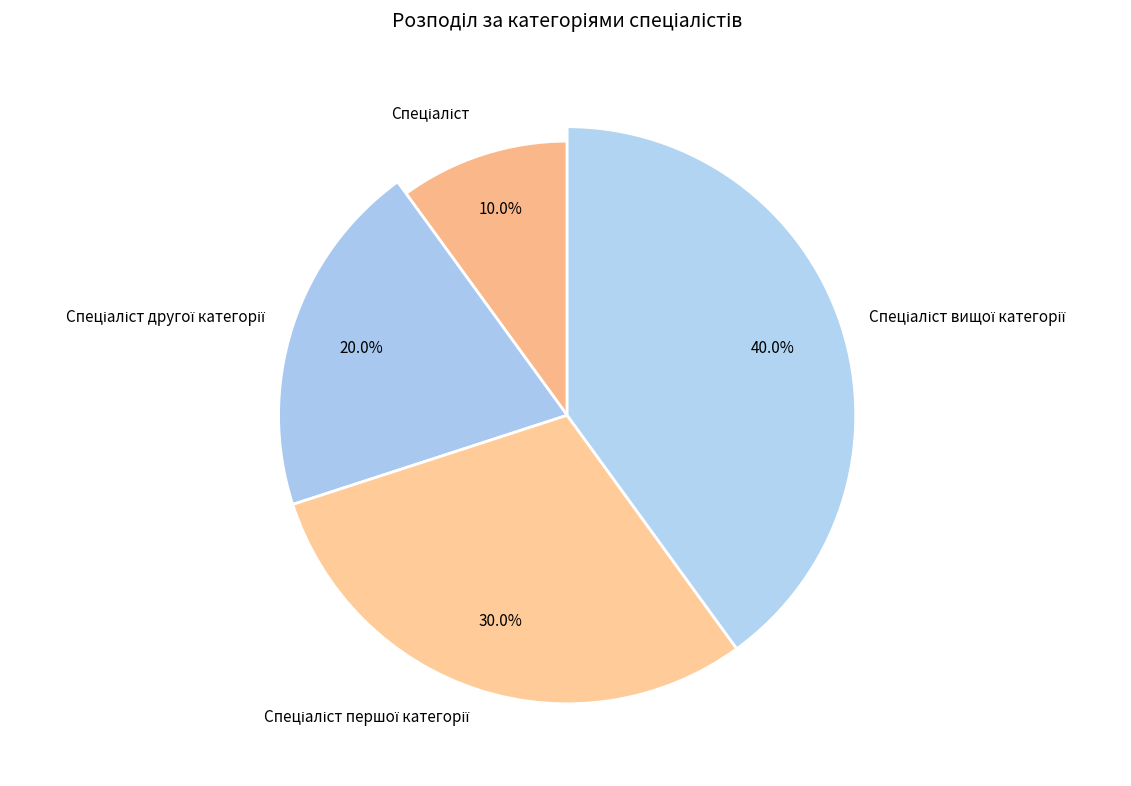

Is Спеціаліст першої категорії the majority of the pie?

No